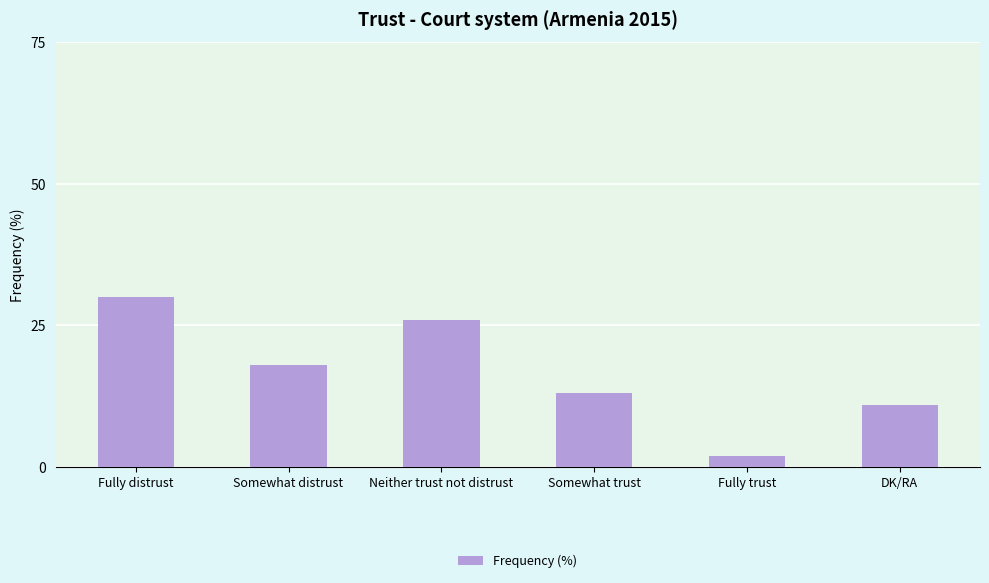

What is the approximate value at Fully trust?

2